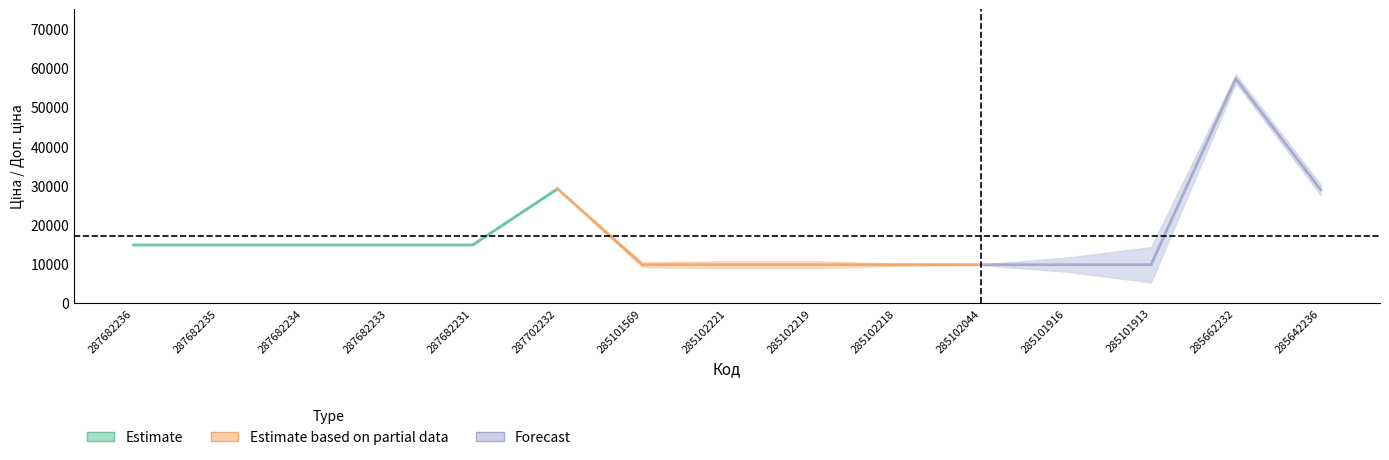

Is the value of Залишок at 285102218 greater than the value of Ціна at 287682234?

No